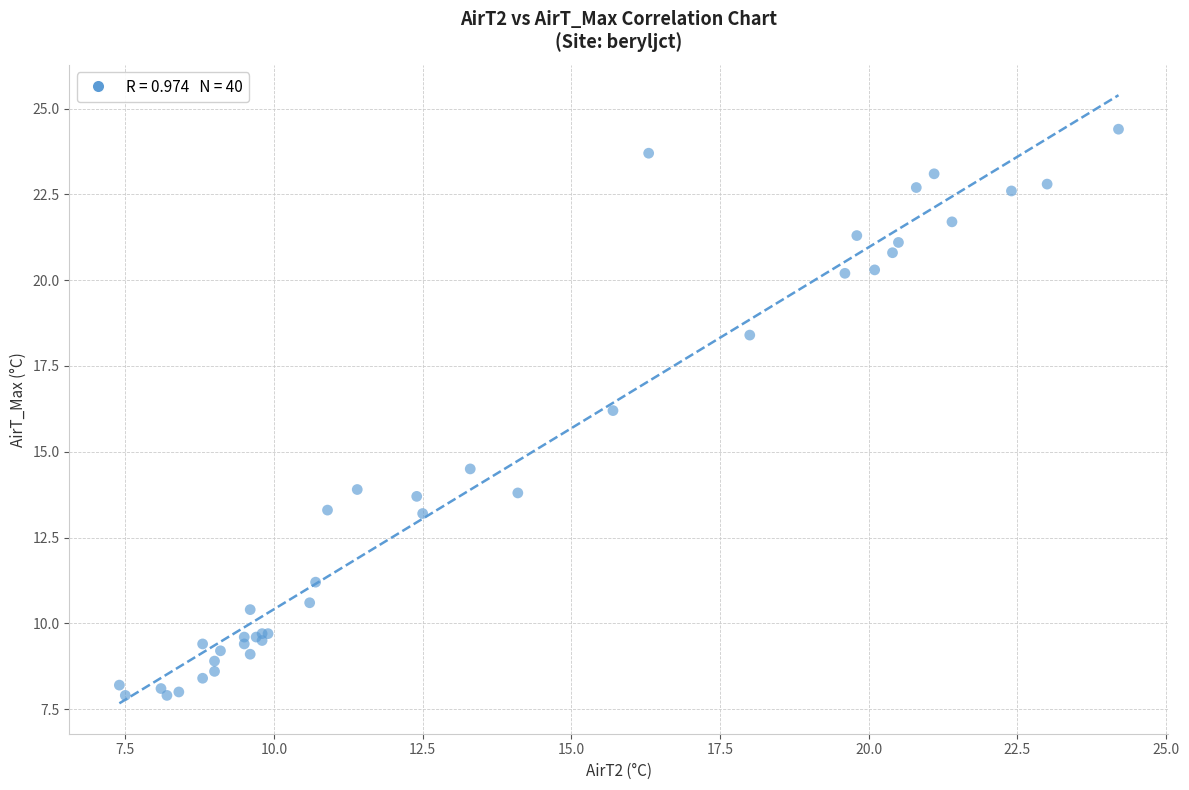

What Y value in the scatter plot is closest to 16?

16.2